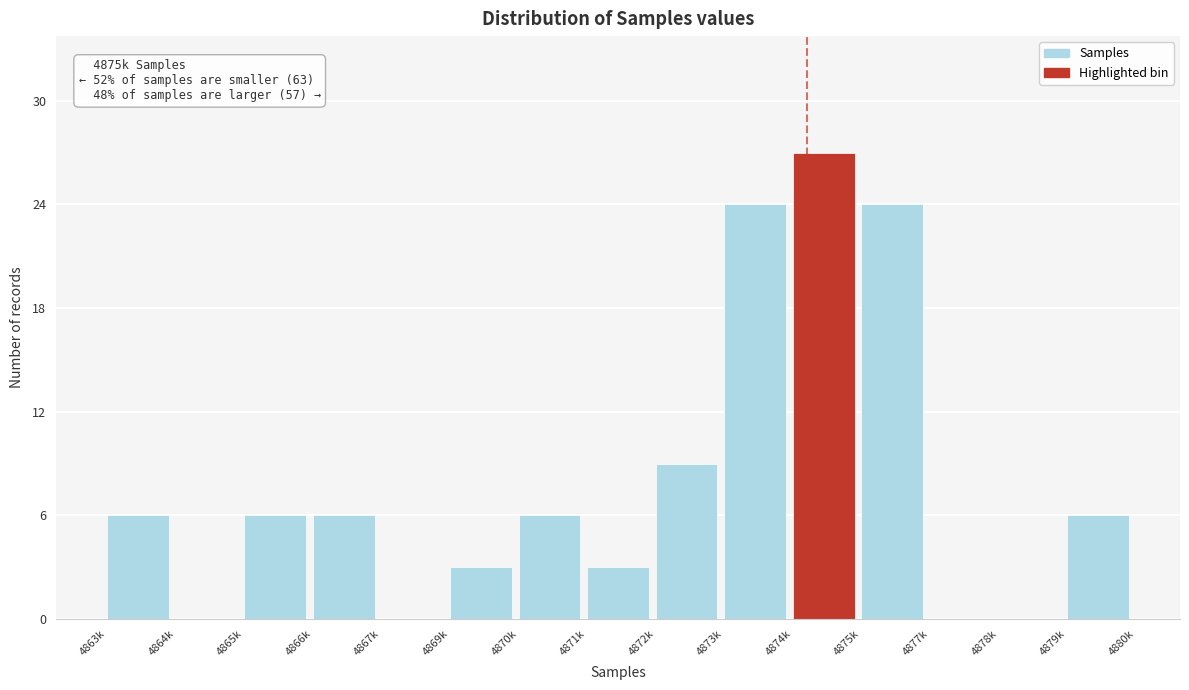

Reading left to right, what are all the values shown in this chart?

4863k=6	4864k=0	4865k=6	4866k=6	4867k=0	4869k=3	4870k=6	4871k=3	4872k=9	4873k=24	4874k=27	4875k=24	4877k=0	4878k=0	4879k=6